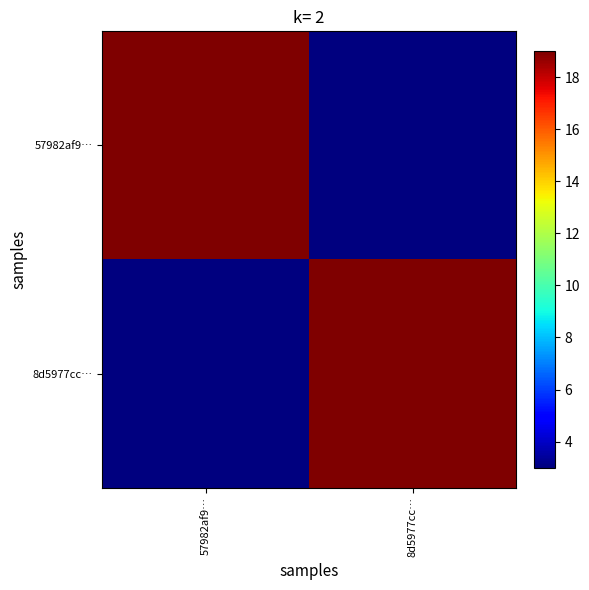

At which category does the chart reach its minimum across all series?

8d5977cc…